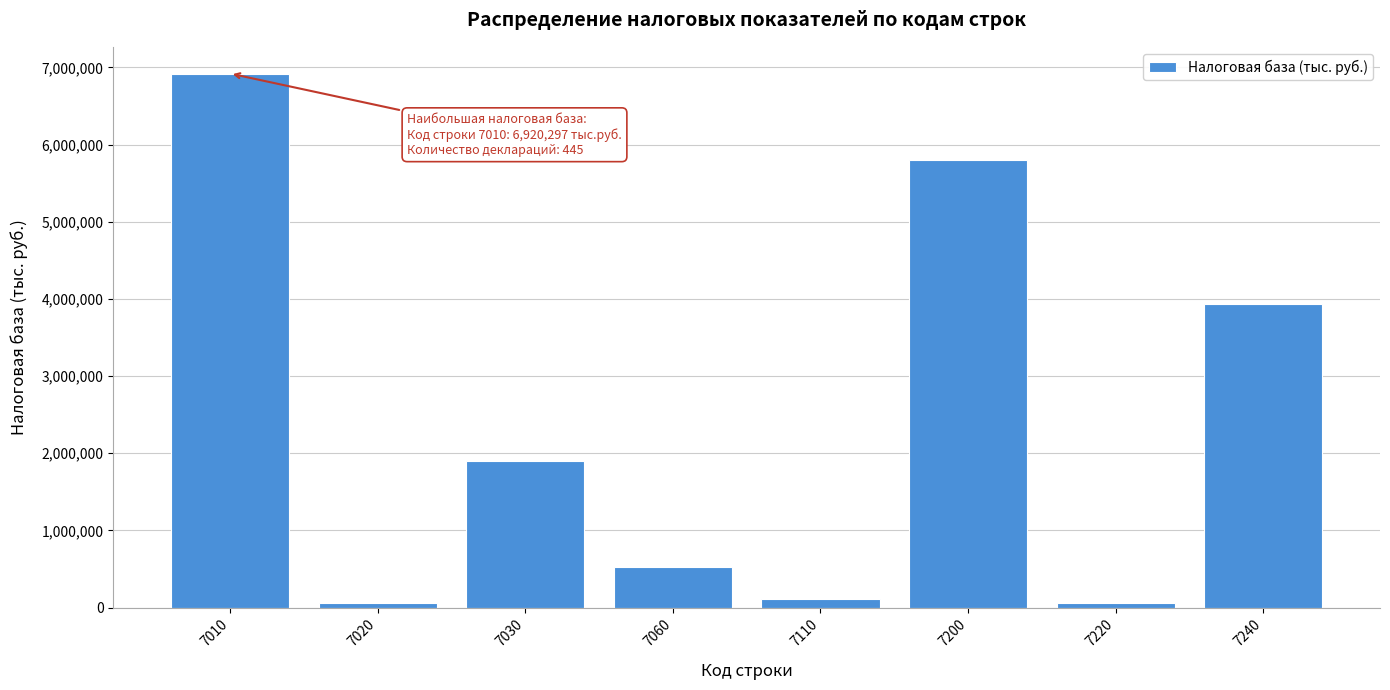

What is the average value?

2414072